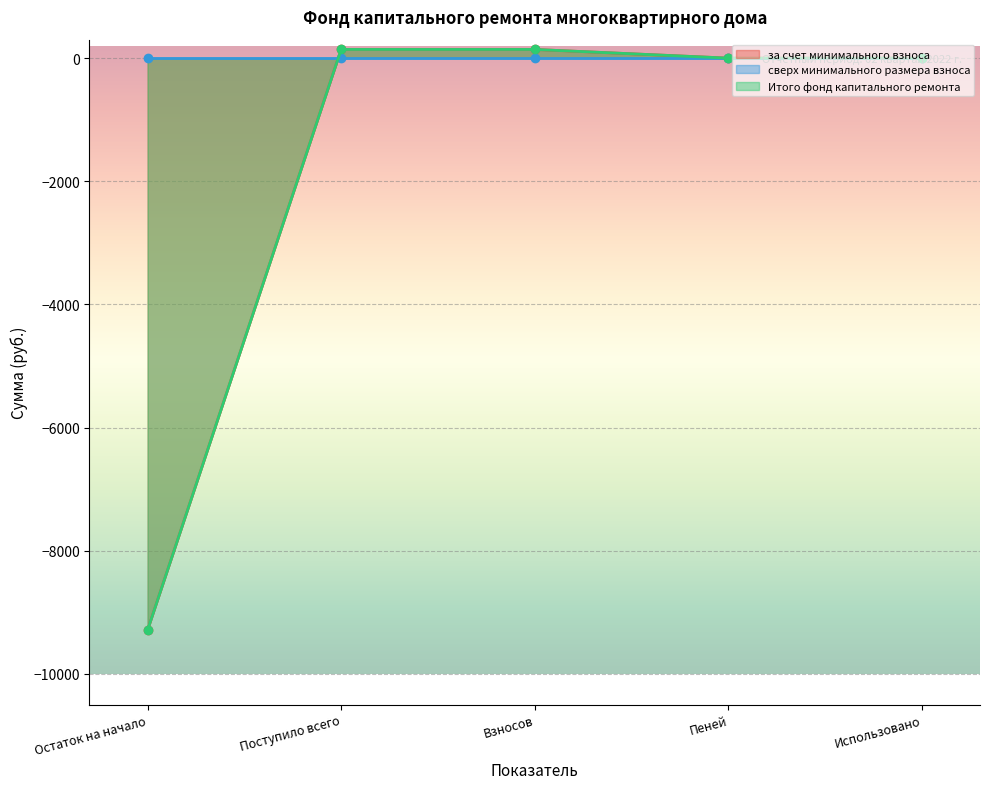

Which series has the largest total across all categories?

за счет минимального взноса